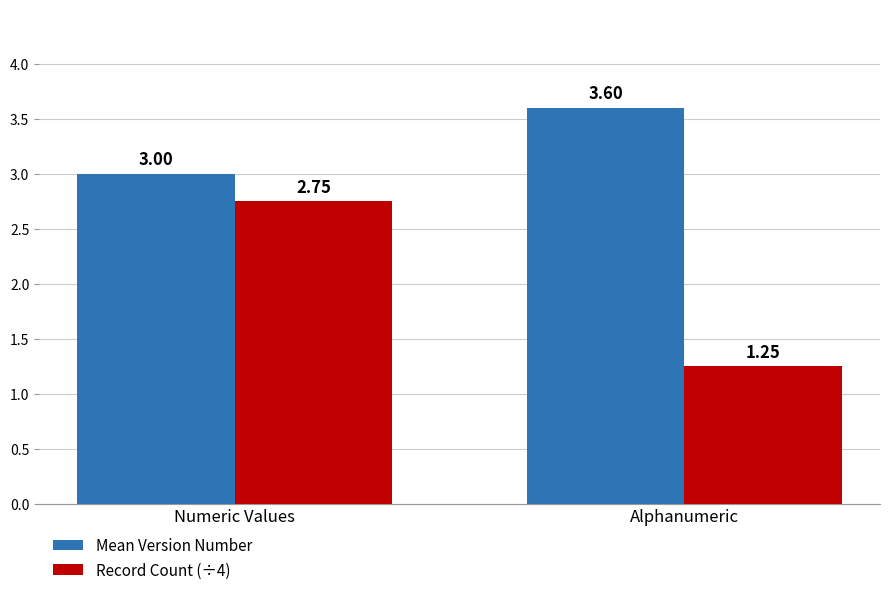

Which series has the largest total across all categories?

Mean Version Number